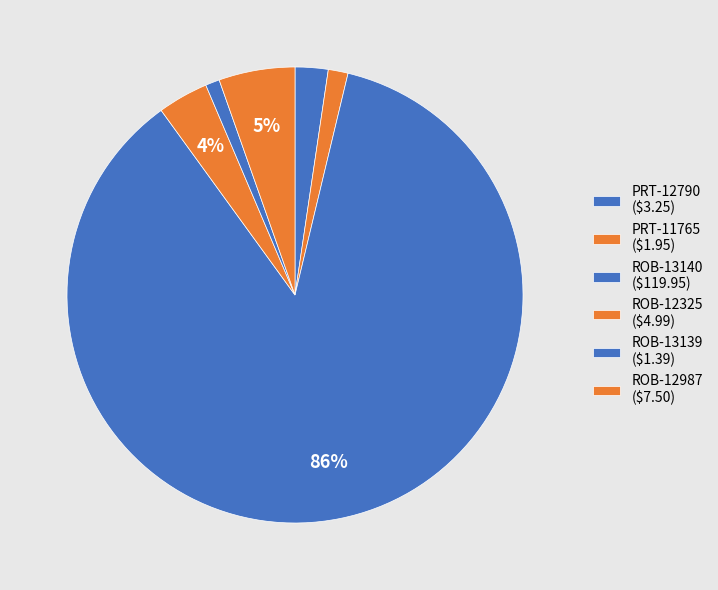

How many segments does this pie chart have?

6